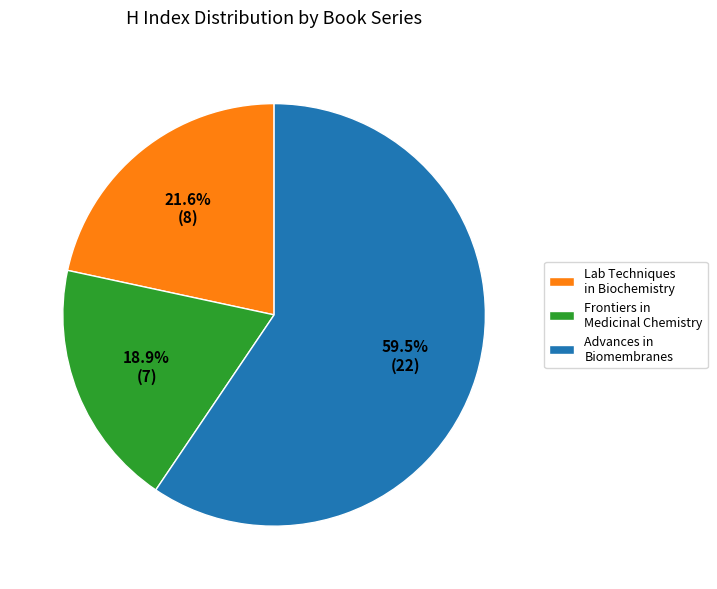

Combined, do Lab Techniques in Biochemistry and Advances in Biomembranes account for over 50%?

Yes